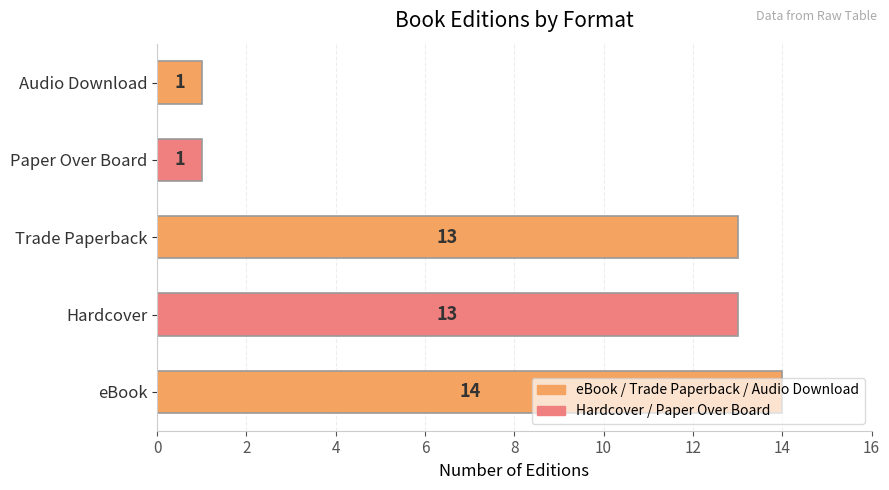

What is the maximum value shown in the chart?

14